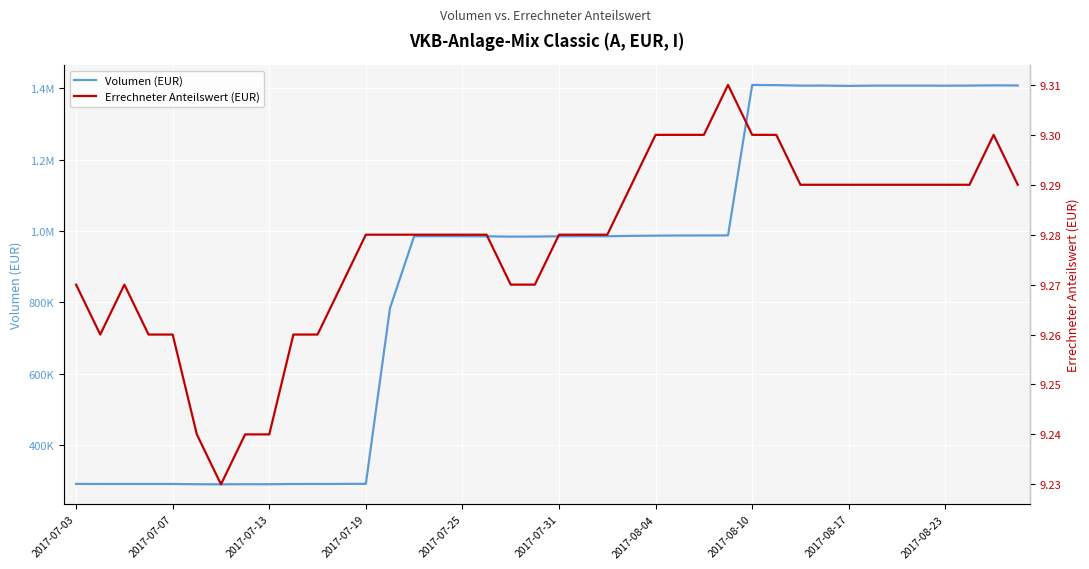

At which category is the sum across all series the highest?

2017-08-10